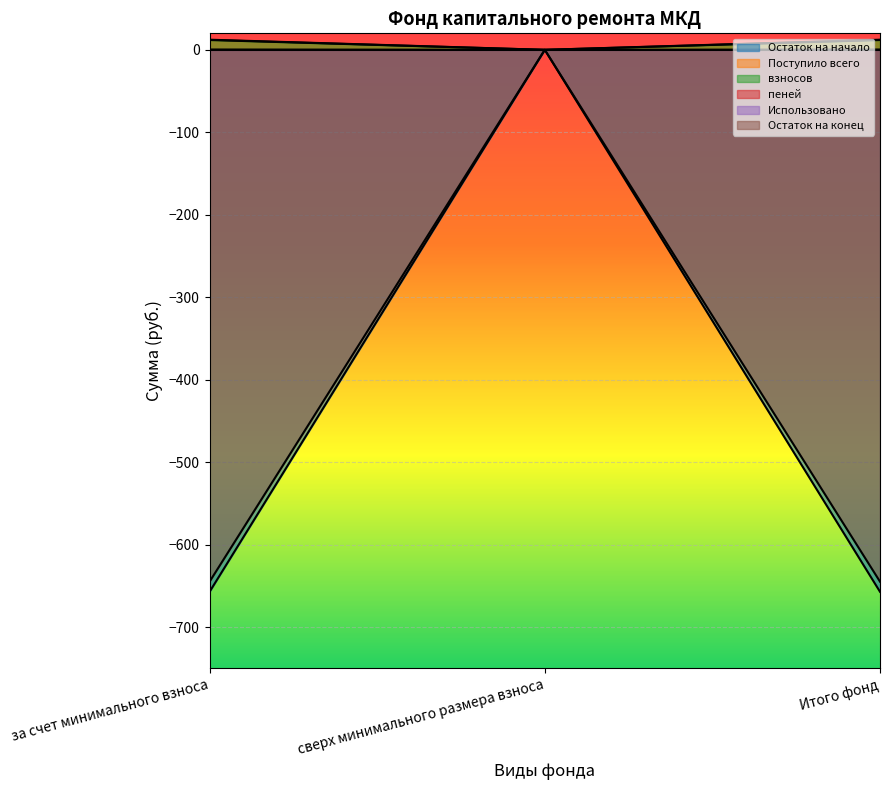

Where does the пеней series first go above 12?

за счет минимального взноса